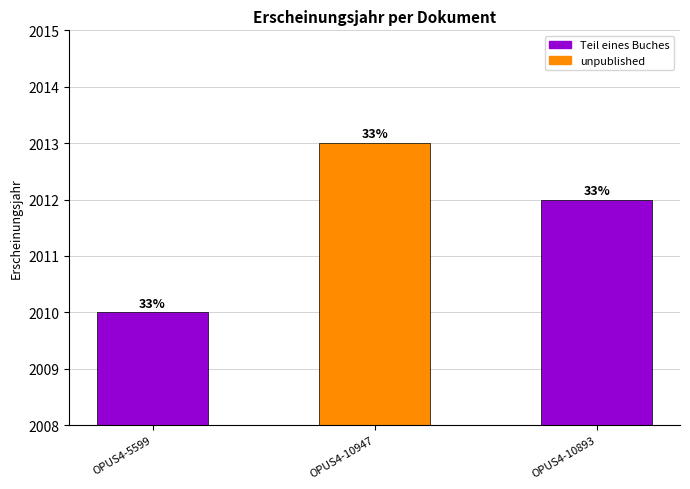

The chart shows a value of 3441 at OPUS4-10893. True or false?

False